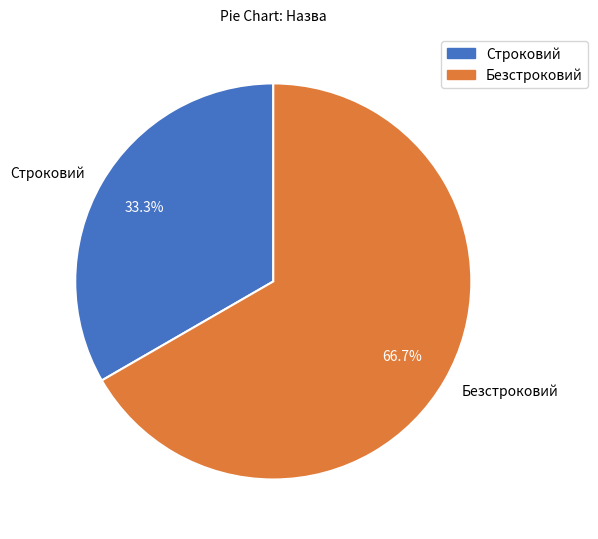

What is the total percentage of Строковий and Безстроковий?

100.0%